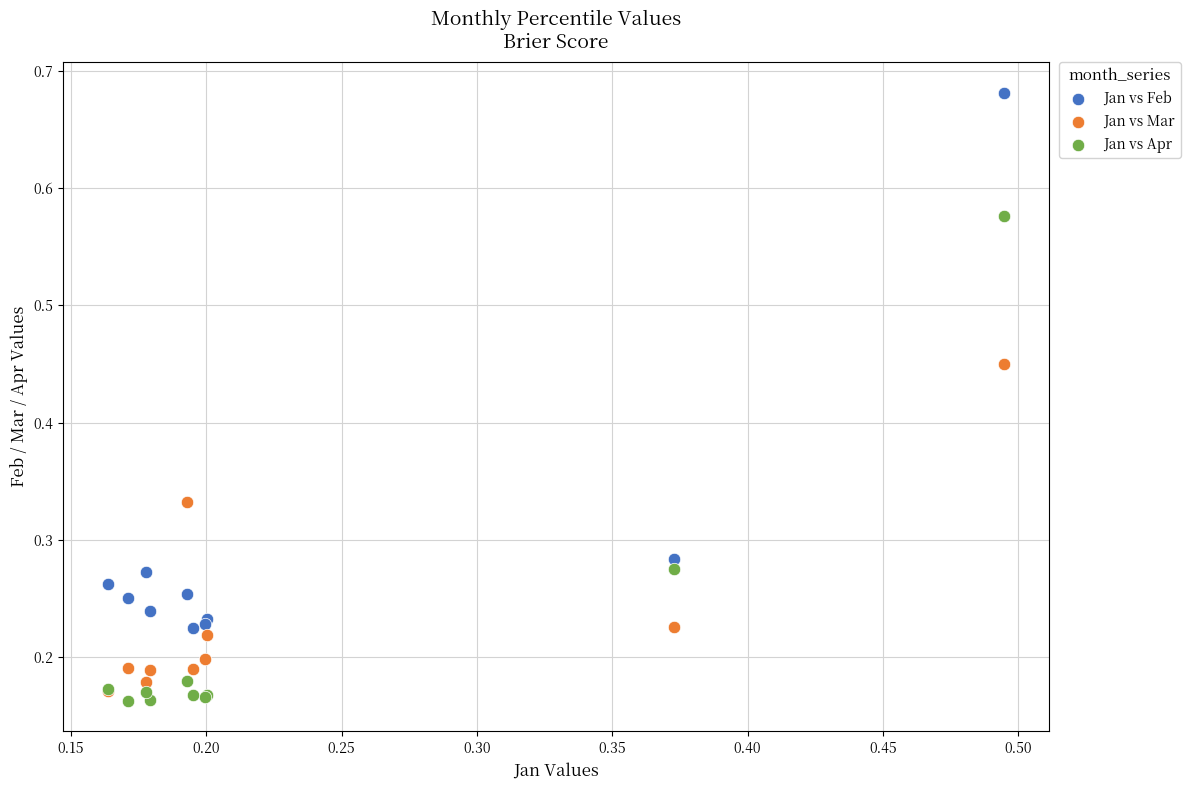

Which series has the largest Y range (max minus min)?

Jan vs Feb